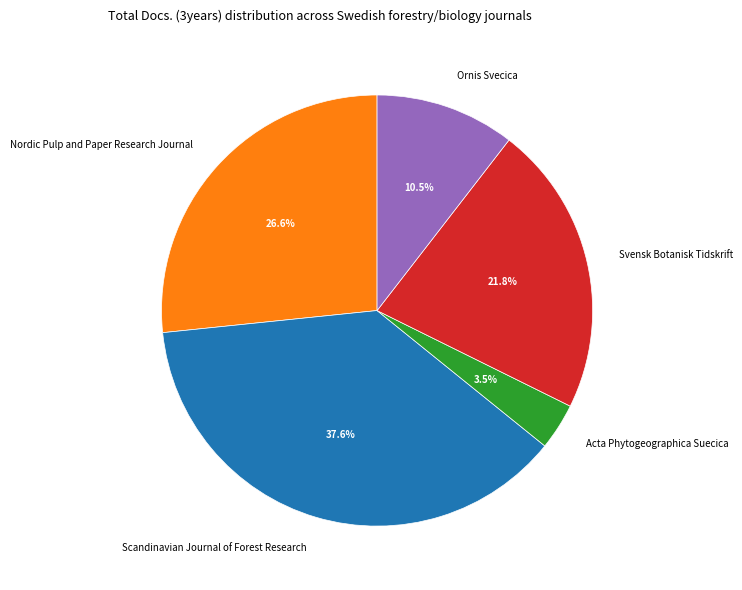

Which has a higher value, Svensk Botanisk Tidskrift or Acta Phytogeographica Suecica?

Svensk Botanisk Tidskrift